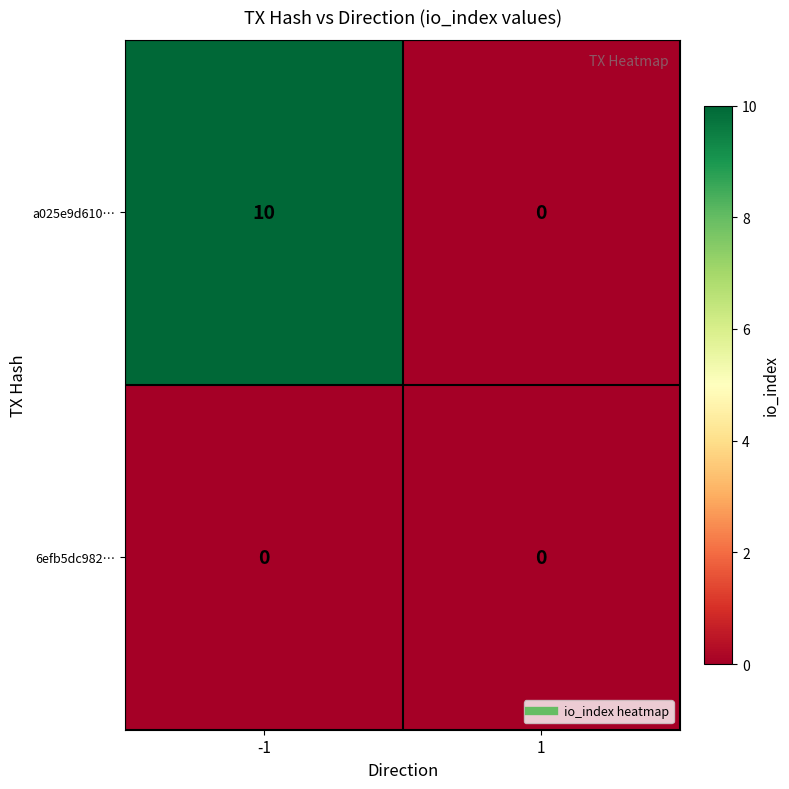

What is the sum of the a025e9d610… values at -1 and 1?

10